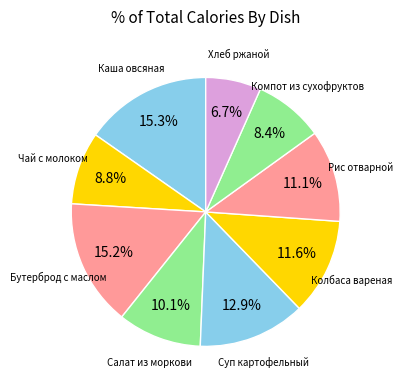

Count the number of slices in the pie.

9